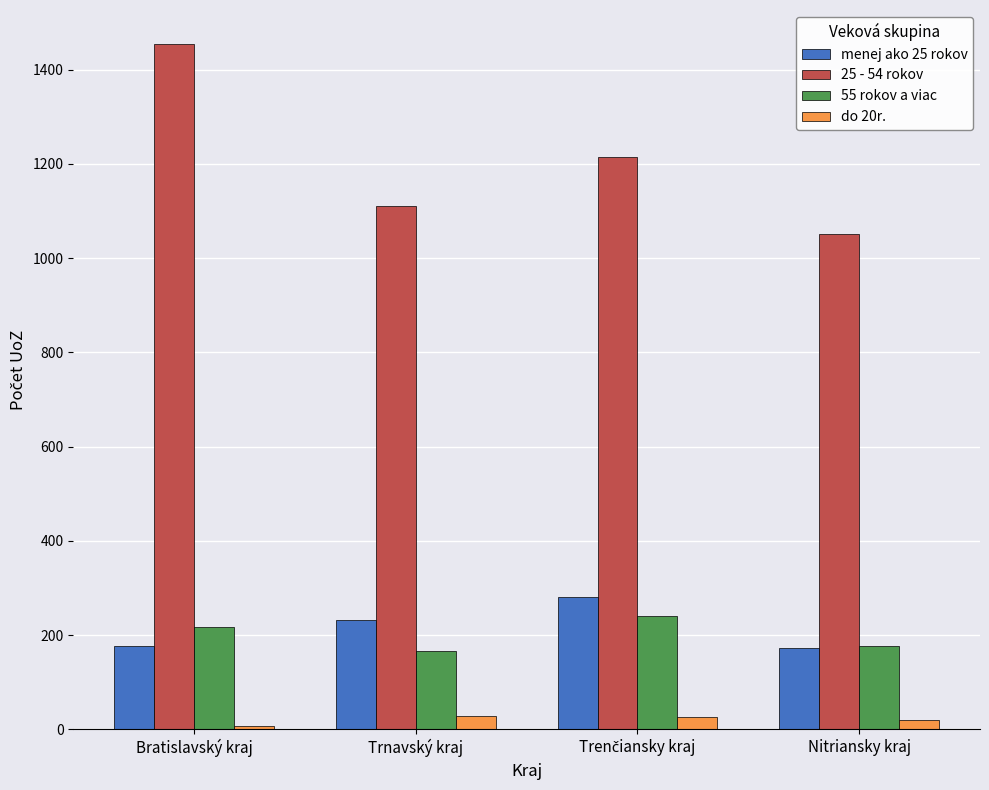

The value of menej ako 25 rokov at Nitriansky kraj is 172. True or false?

True